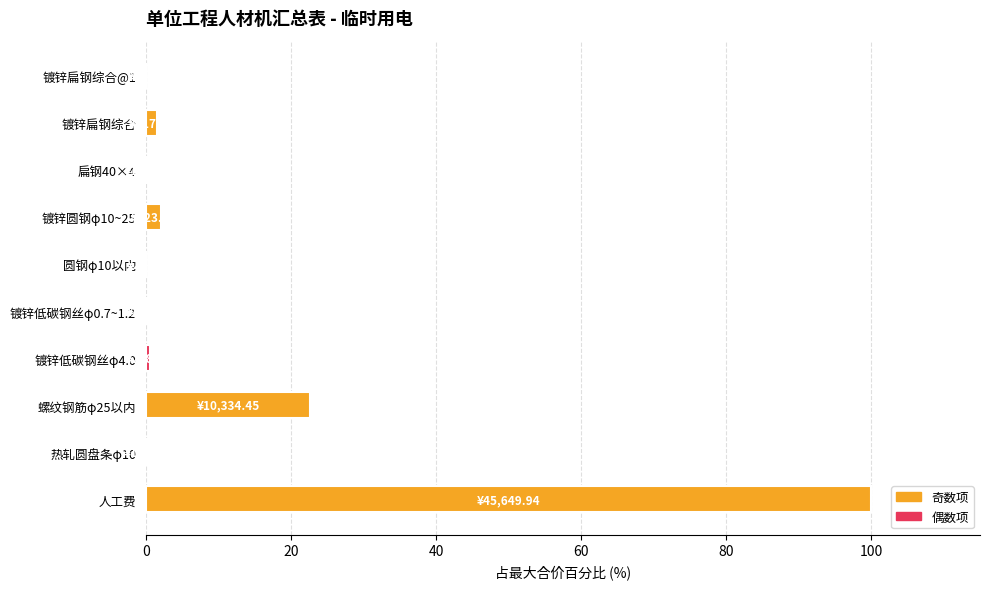

At which label is the value closest to 50?

螺纹钢筋φ25以内